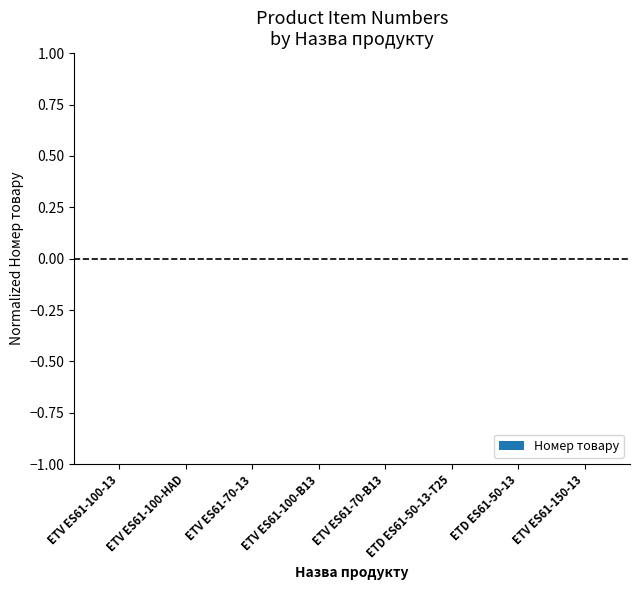

Is it true that the value at ETV ES61-100-B13 is -0.0?

True